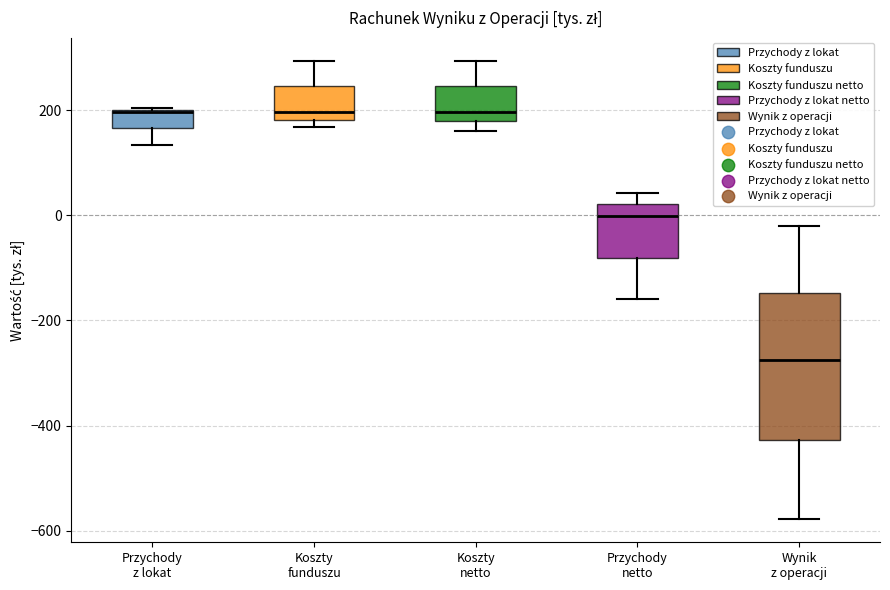

Where does the median line of the box for Koszty funduszu sit on the y-axis? The values are not printed on the chart, so give them approximately, as read against the axis.

200